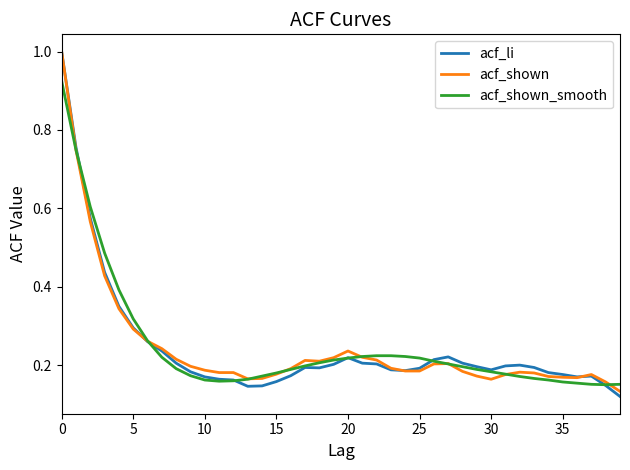

What is the maximum value shown in the chart?

1.0